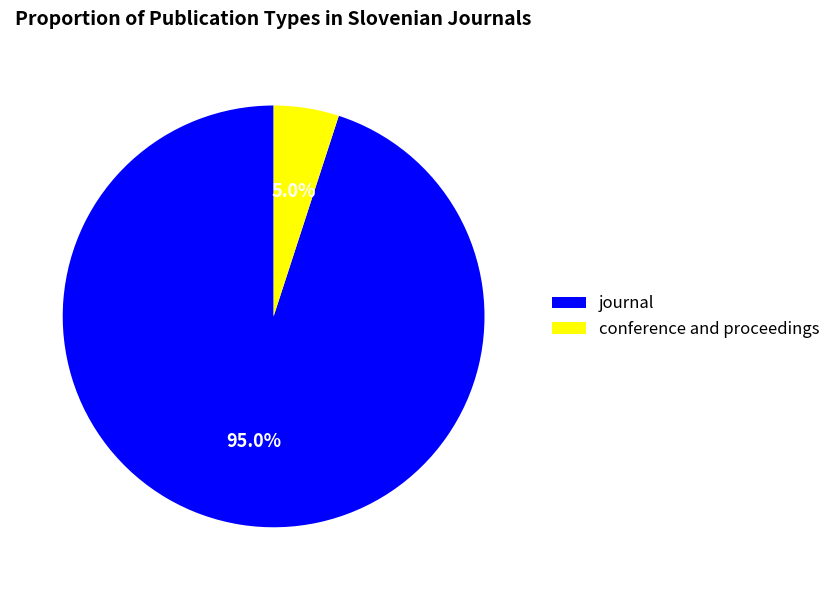

Which slice is the largest?

journal